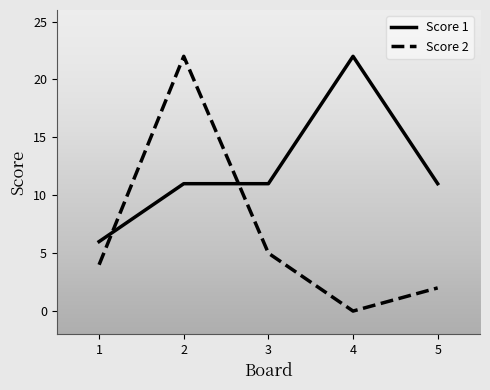

At which label does Score 1 reach its peak?

4